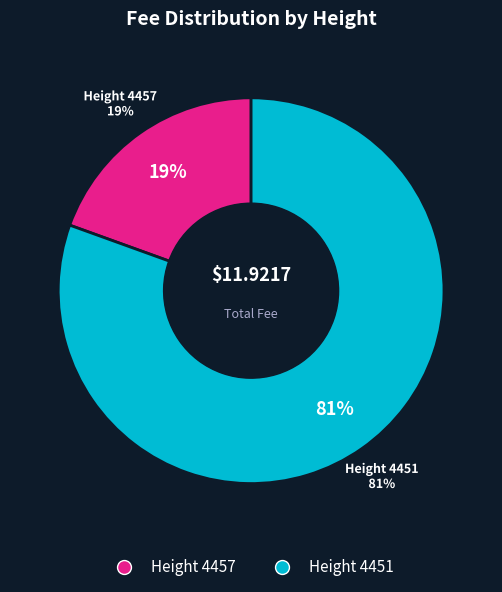

How many segments does this pie chart have?

2